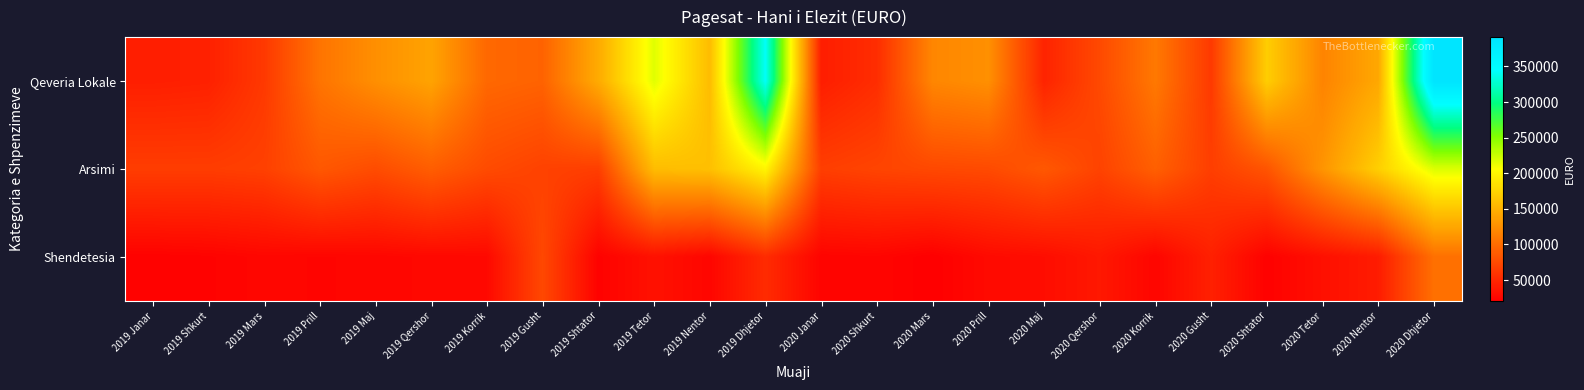

Which has a higher value, 2019 Janar or 2020 Gusht?

2020 Gusht